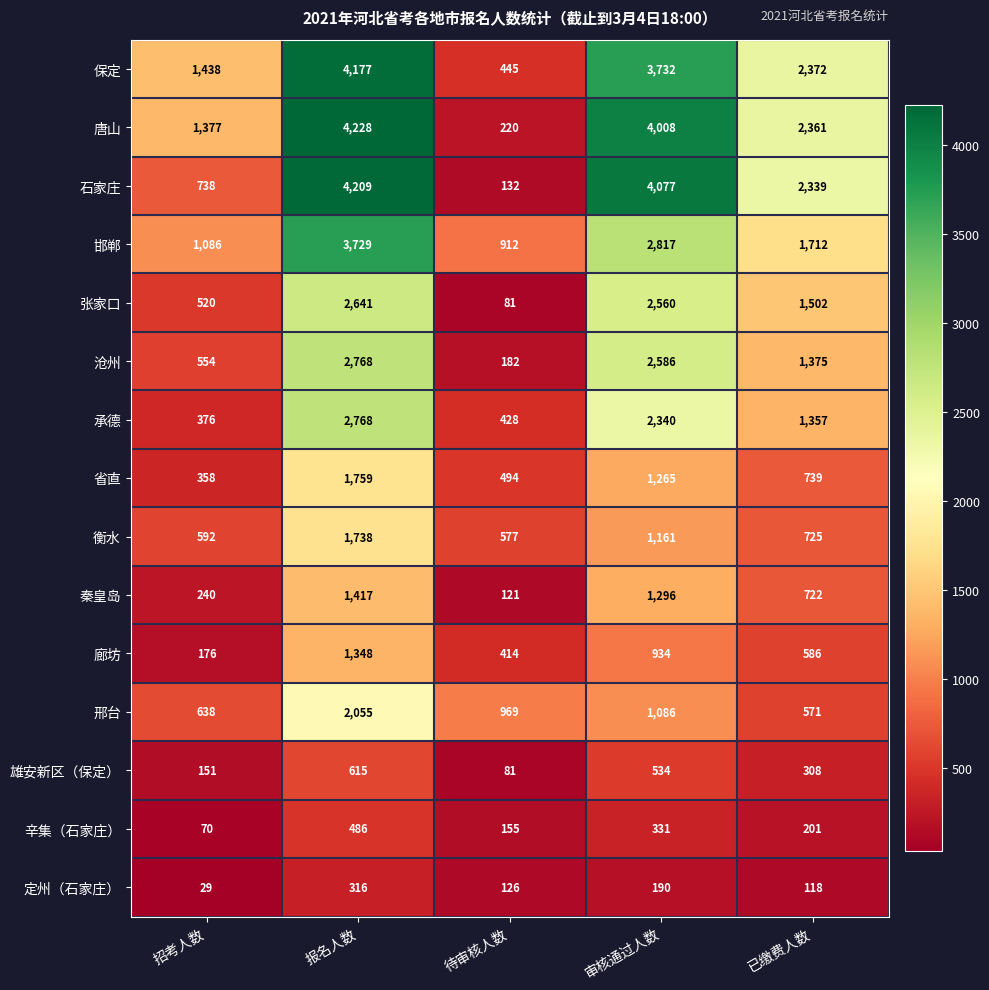

Which series has the largest total across all categories?

唐山